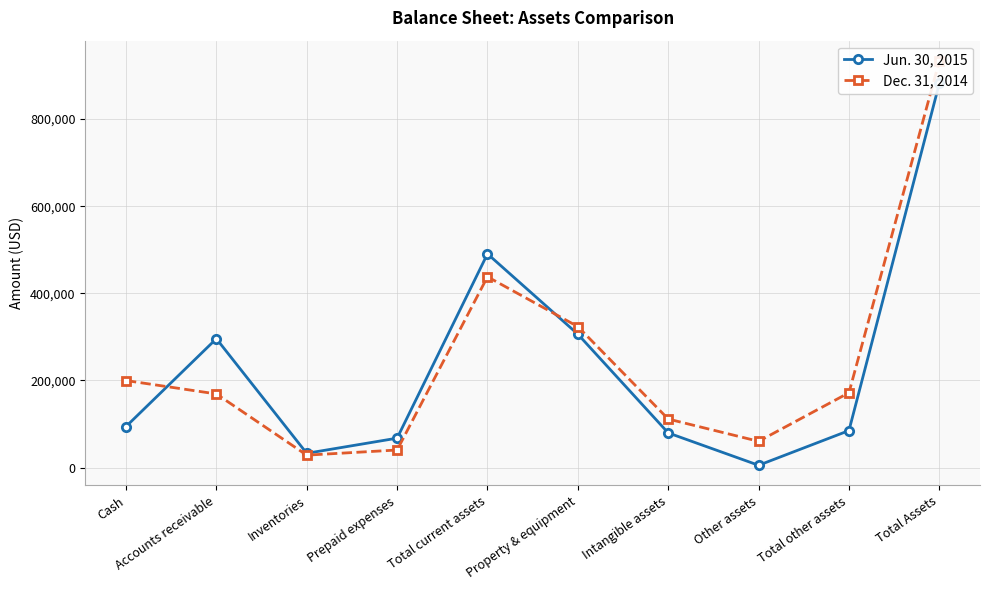

True or false: Jun. 30, 2015 and Dec. 31, 2014 intersect in this chart.

True